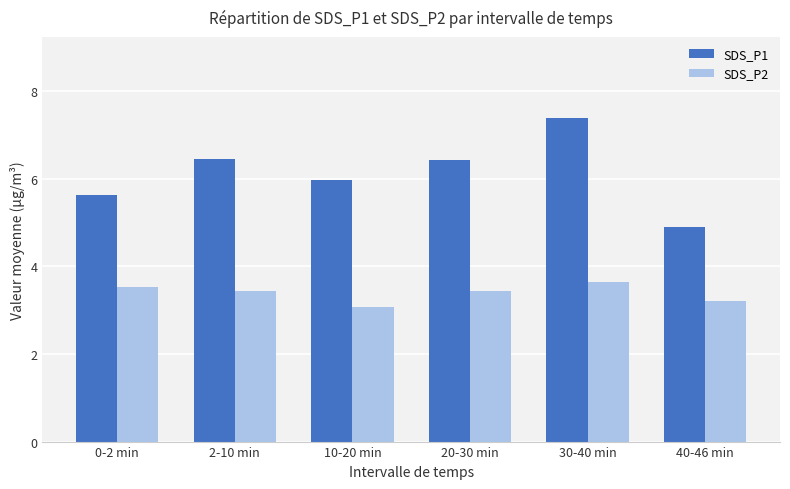

Which category has the lowest value in the SDS_P2 series?

10-20 min